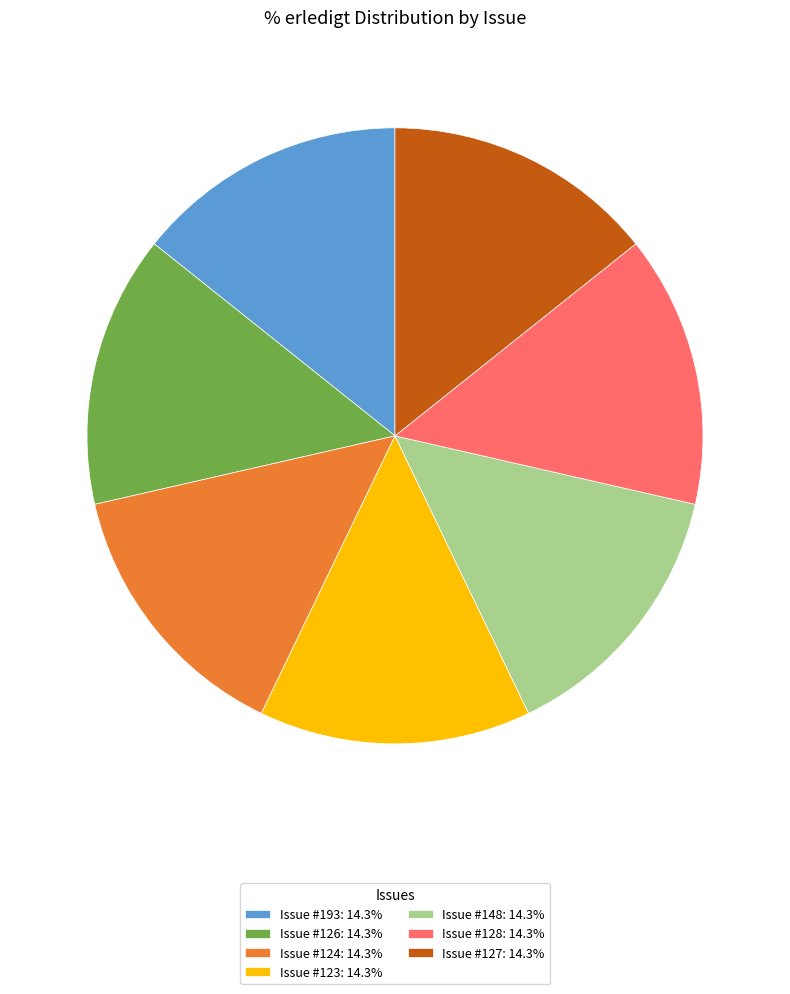

Does Issue #127: 14.3% represent more than half of the total?

No